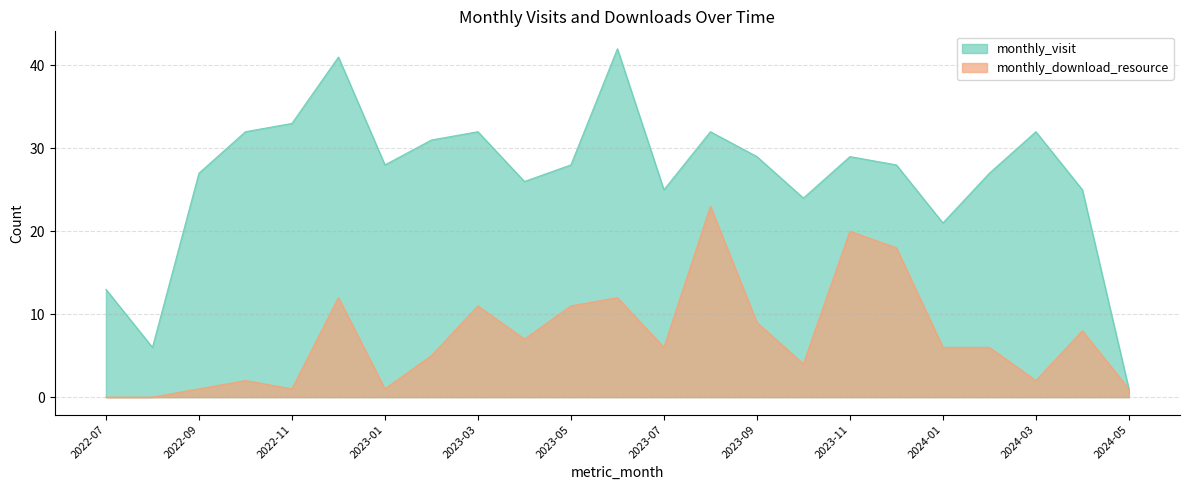

True or false: monthly_download_resource has a value of 2 at 2023-02.

False